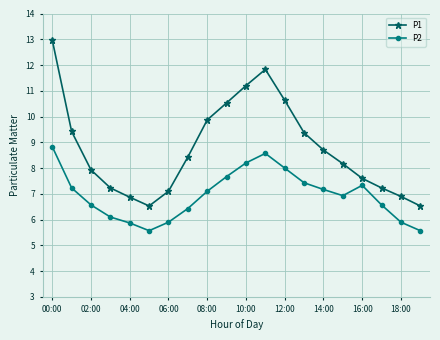

Which series has the largest total across all categories?

P1